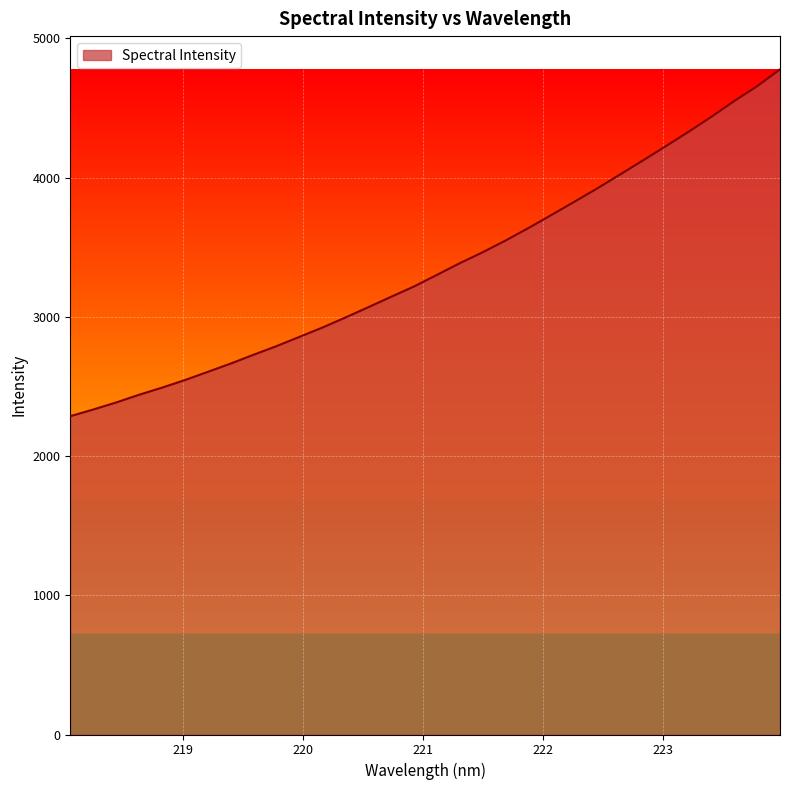

Count the number of data series in this chart.

1